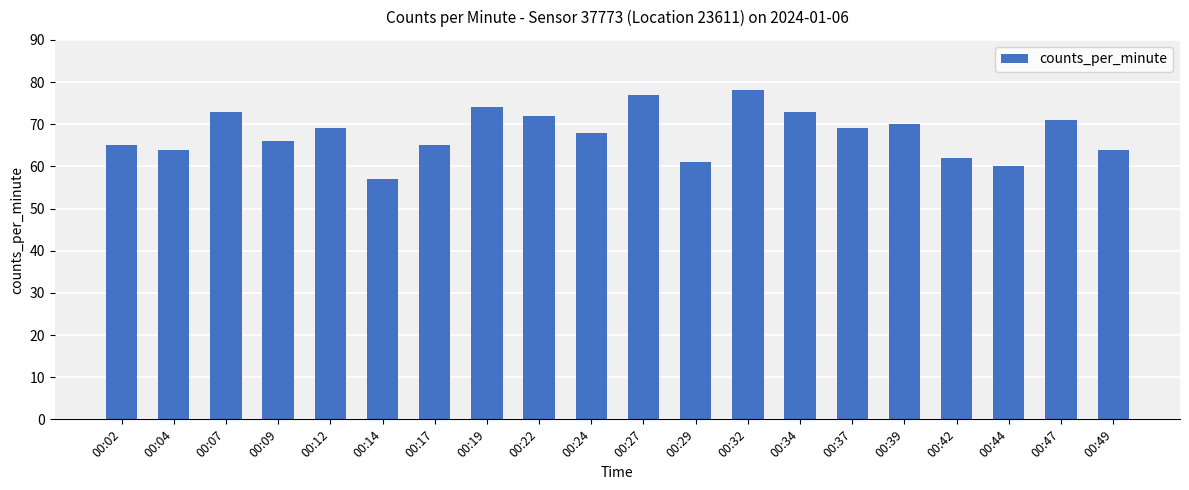

What is the minimum value shown in the chart?

57